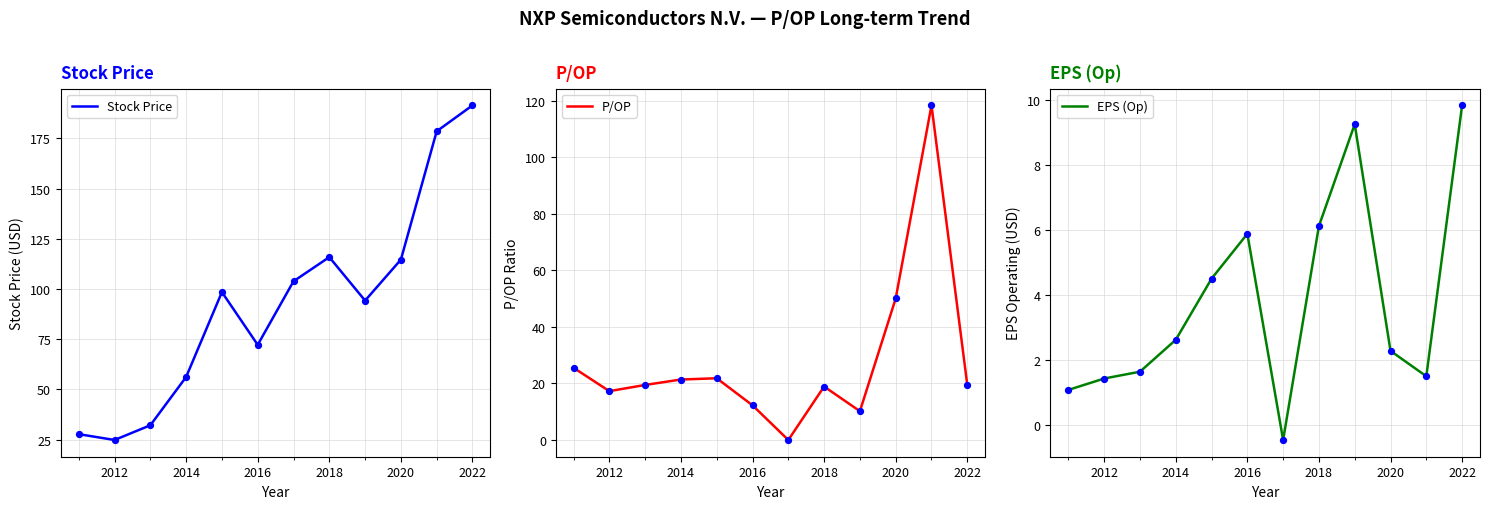

Which series has the largest Y range (max minus min)?

Stock Price